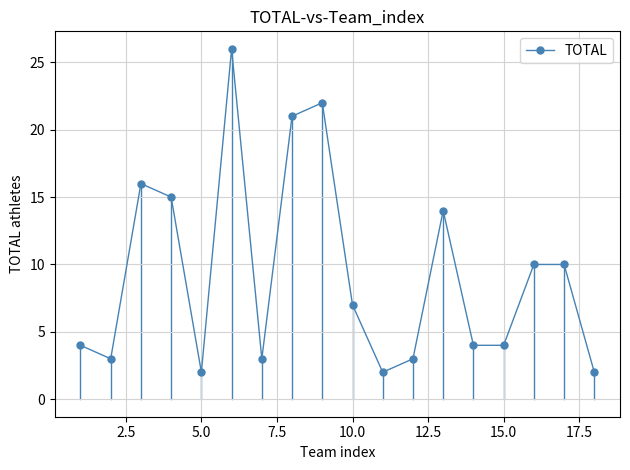

What is the difference between the maximum and minimum values?

24